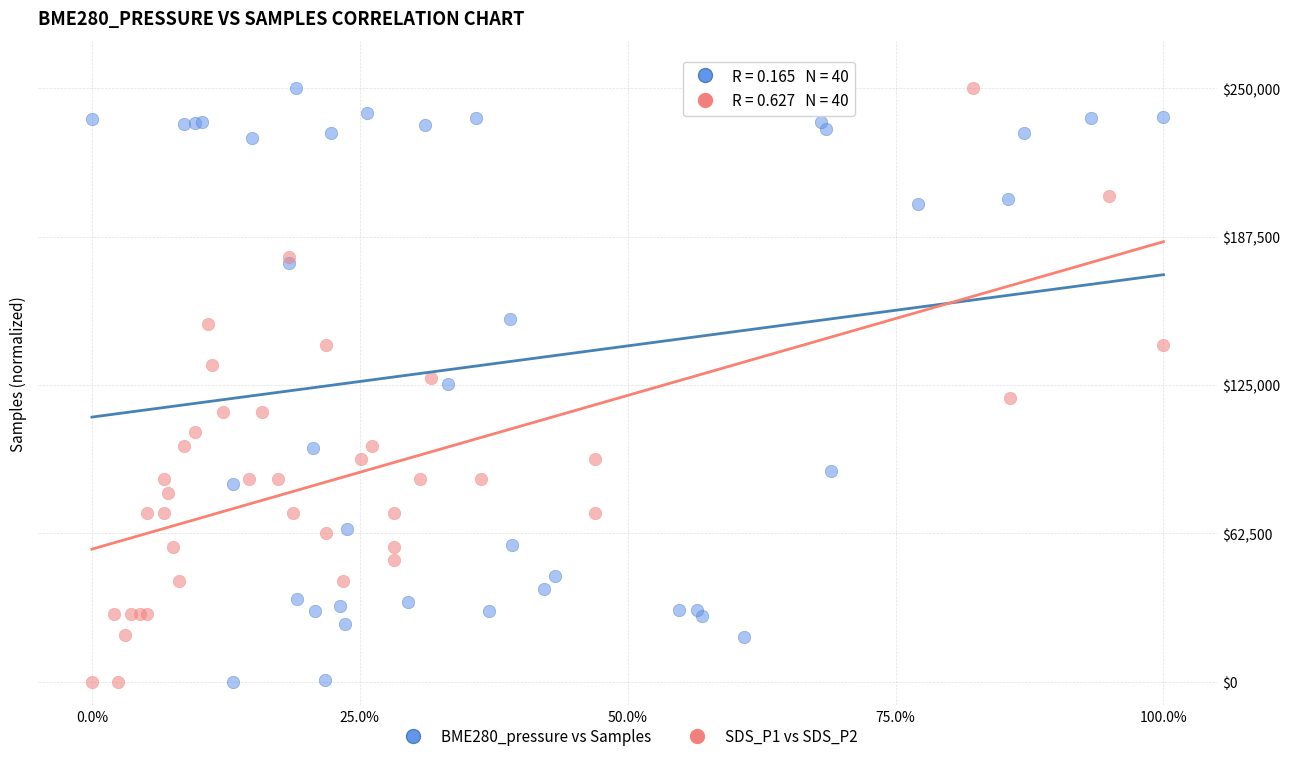

What are all the series names shown in the legend?

BME280_pressure vs Samples, SDS_P1 vs SDS_P2